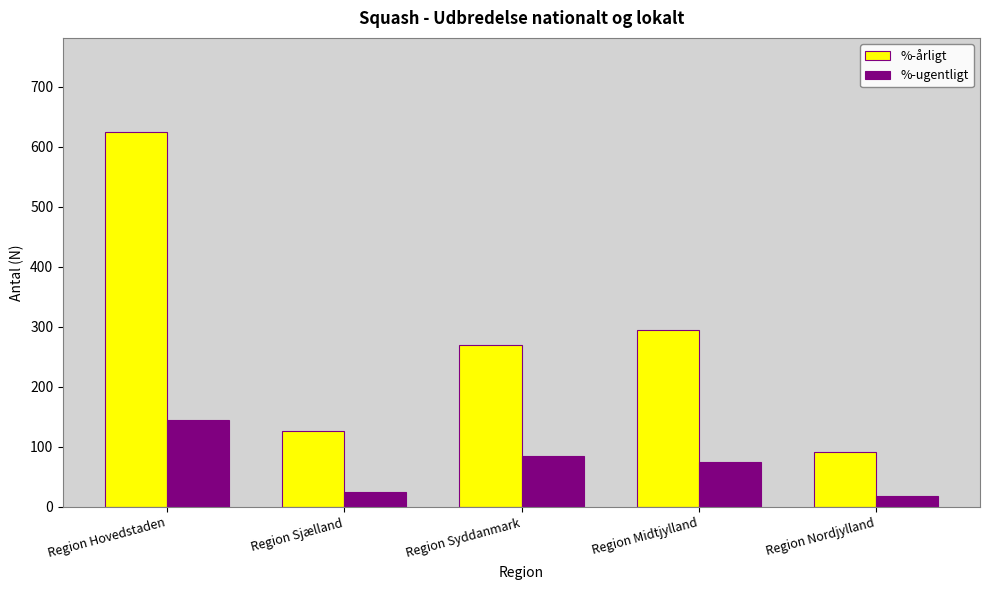

Reading left to right, extract all data points from this chart.

%-årligt: Region Hovedstaden=625	Region Sjælland=126	Region Syddanmark=270	Region Midtjylland=295	Region Nordjylland=91
%-ugentligt: Region Hovedstaden=145	Region Sjælland=25	Region Syddanmark=84	Region Midtjylland=75	Region Nordjylland=19